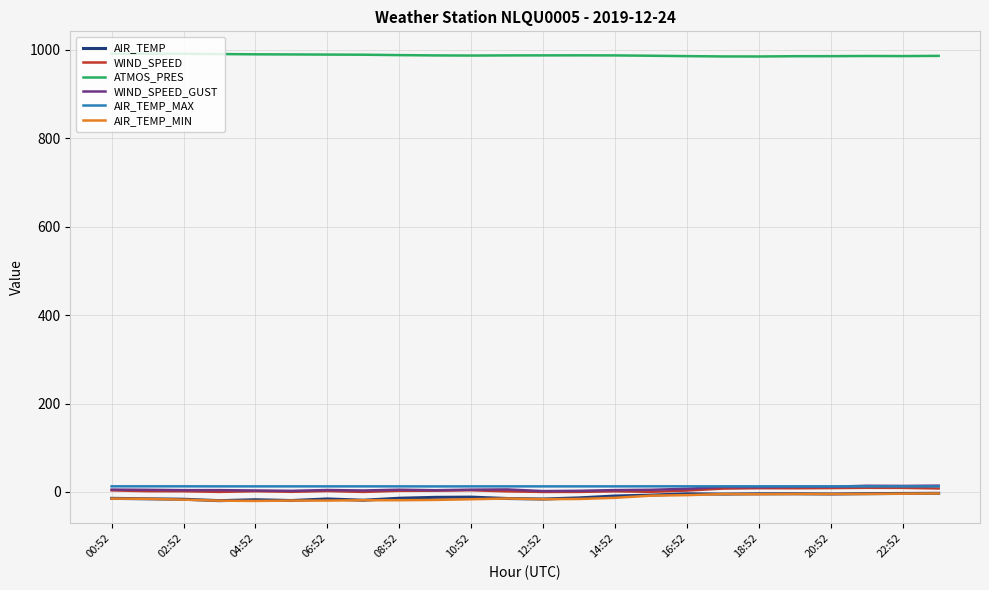

Which series has the largest total across all categories?

ATMOS_PRES